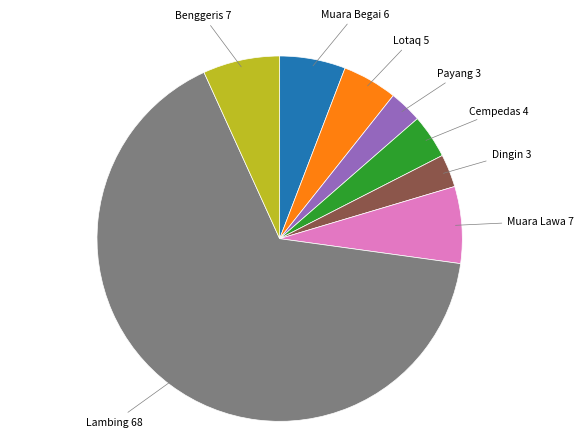

How many slices are in this pie chart?

8